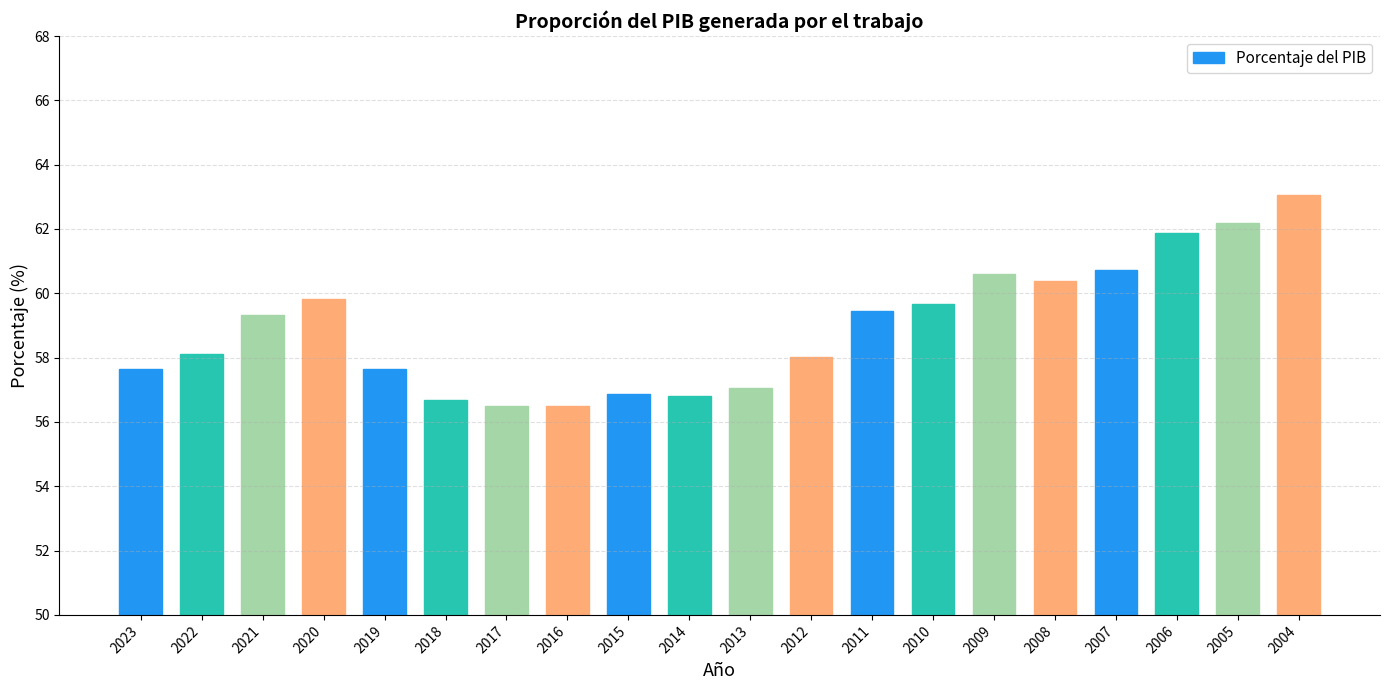

Does the chart contain any negative values?

No